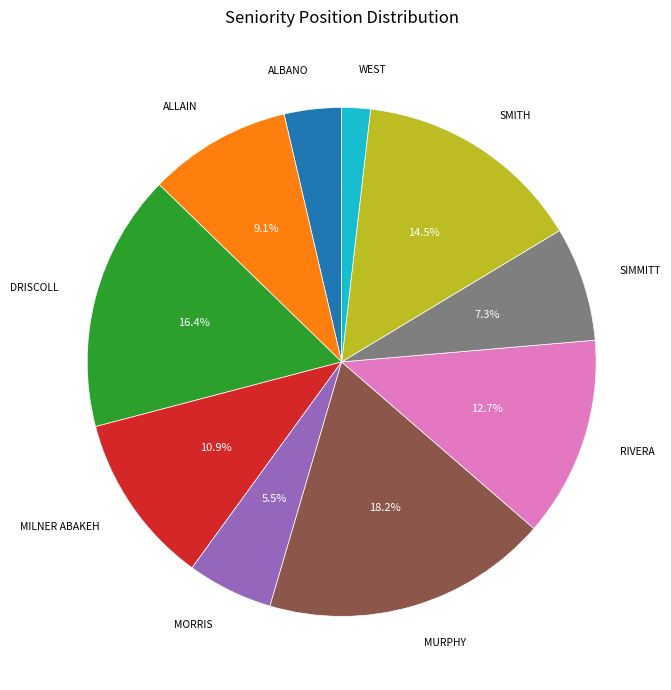

Is there a majority slice in this chart?

No